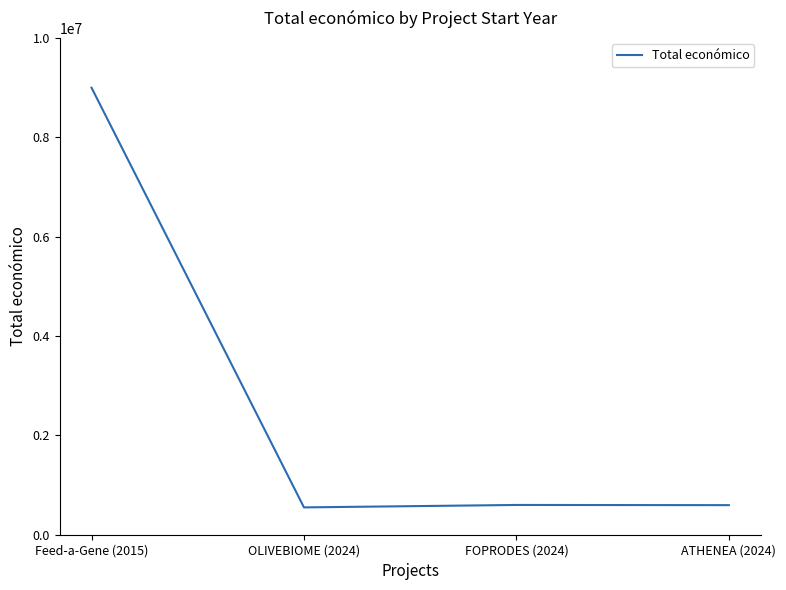

What value does the data have at ATHENEA (2024), to the nearest 100?

595400